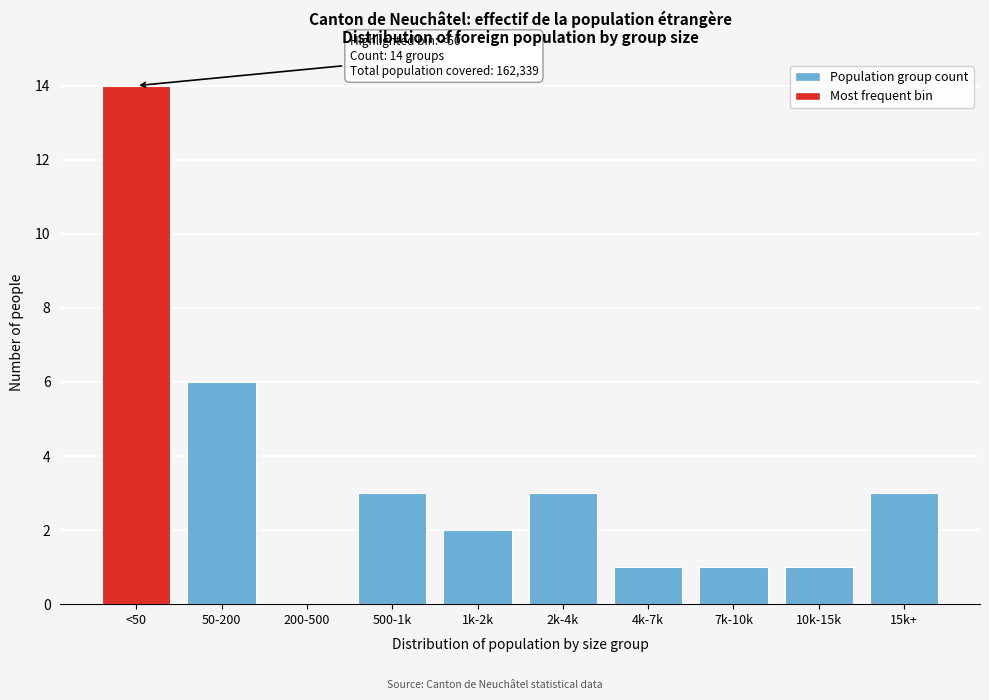

Reading left to right, what are all the values shown in this chart?

<50=14	50-200=6	200-500=0	500-1k=3	1k-2k=2	2k-4k=3	4k-7k=1	7k-10k=1	10k-15k=1	15k+=3